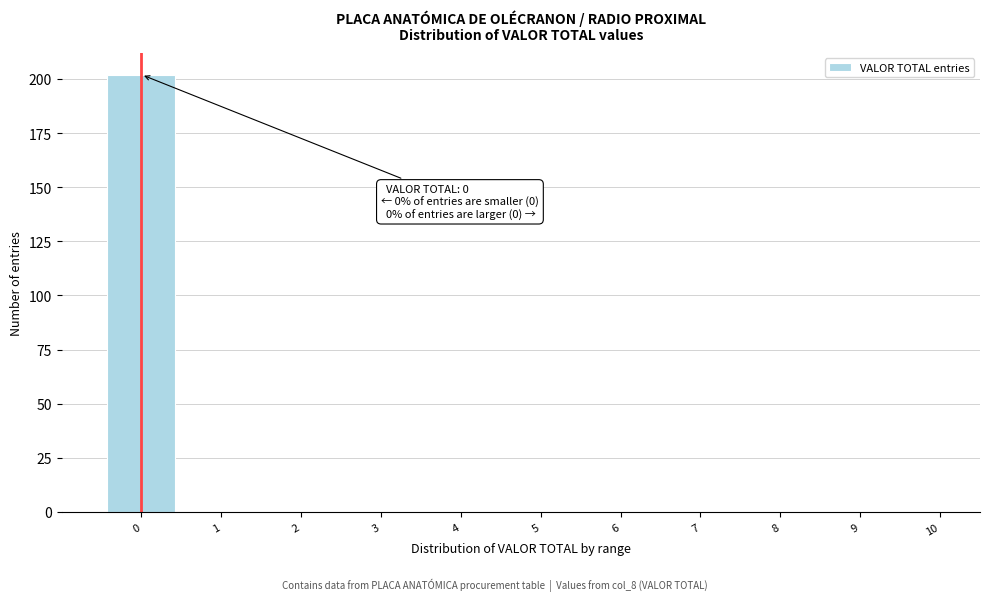

Reading left to right, list all the values displayed in this chart.

0=202	1=0	2=0	3=0	4=0	5=0	6=0	7=0	8=0	9=0	10=0